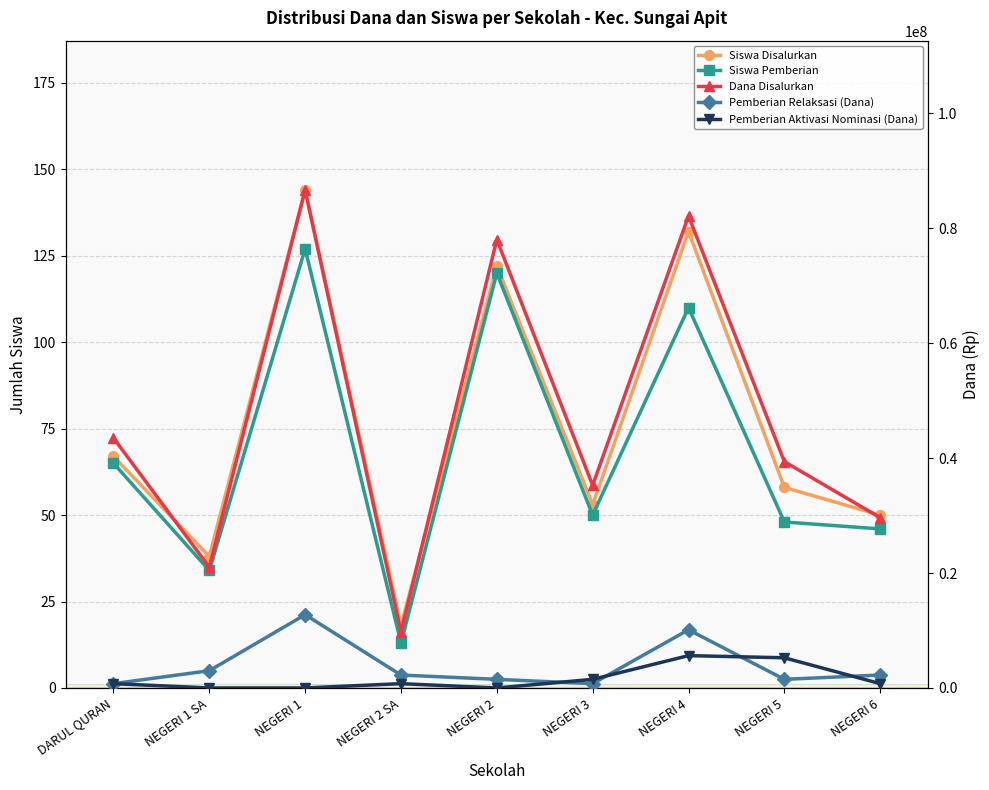

At how many categories does at least one series exceed 20303784?

8